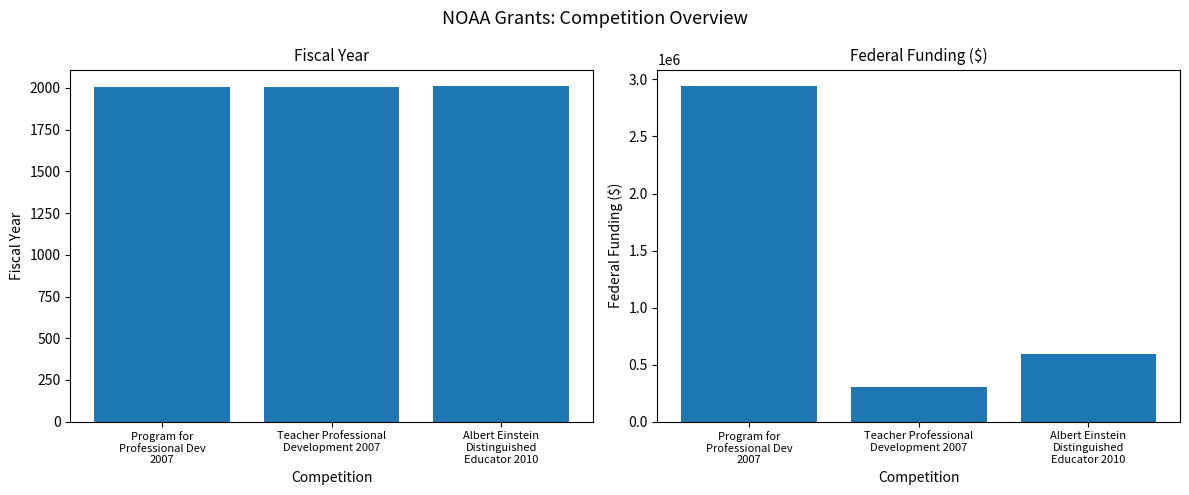

List the series in order of their overall mean, highest first.

Federal Funding, Fiscal Year